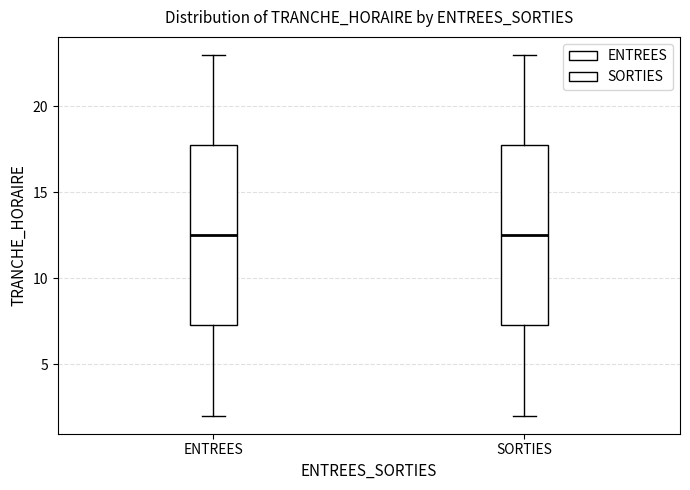

Reading left to right, read every box against the y-axis: the position of its median line, the range the box covers, and the ends of its whiskers. The values are not printed on the chart, so give them approximately, as read against the axis.

ENTREES: median 12.5, box 7.5 to 18.0, whiskers 2.0 to 23.0
SORTIES: median 12.5, box 7.5 to 18.0, whiskers 2.0 to 23.0